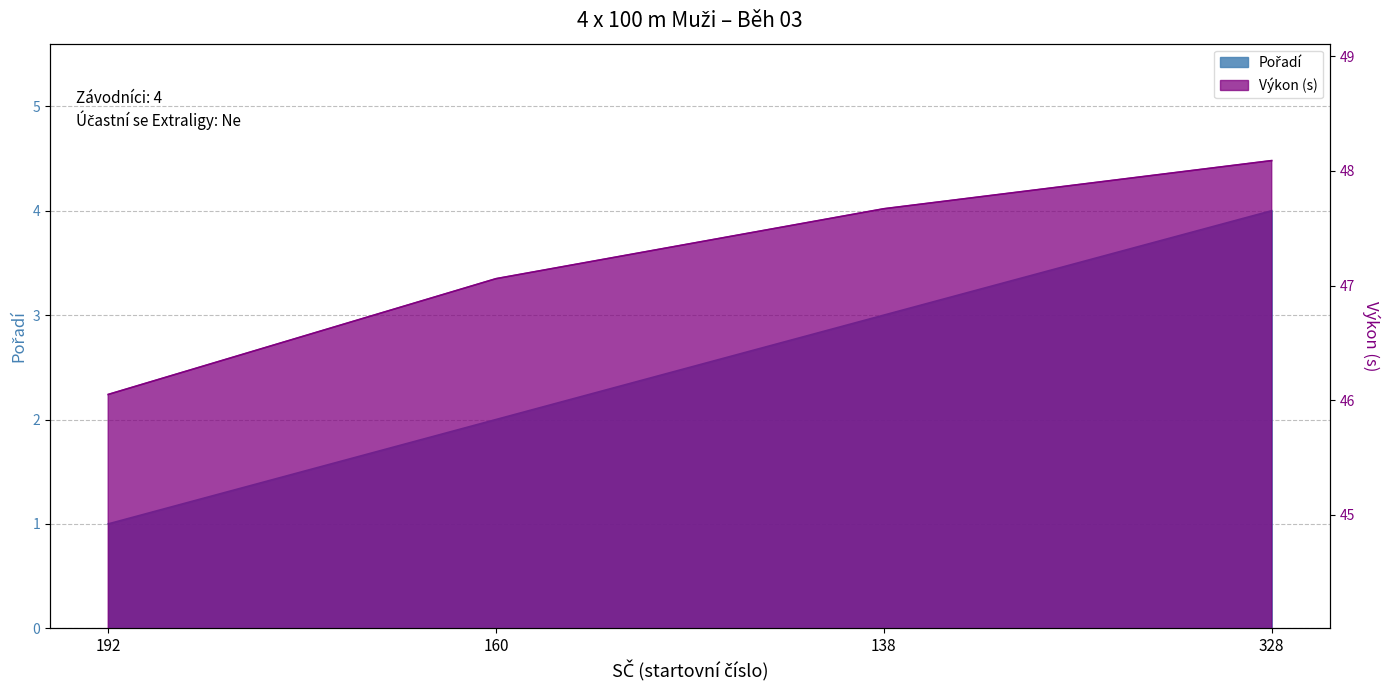

True or false: Pořadí has a value of 2.8 at 160.

False